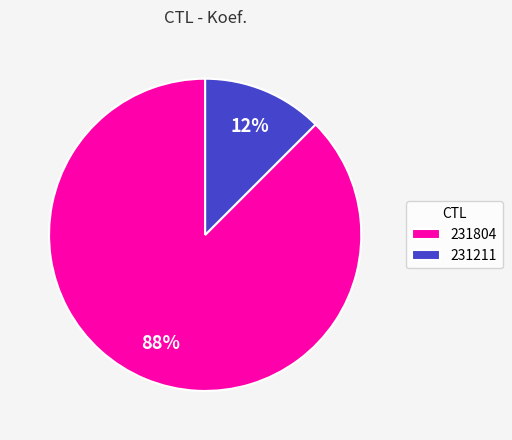

To the nearest percent, what is the combined percentage of 231804 and 231211?

100%